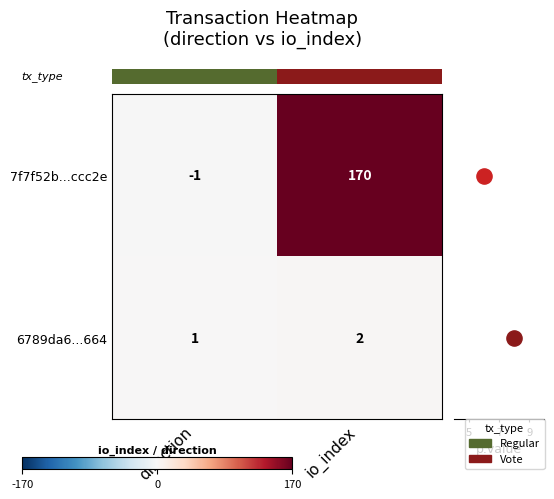

What is the spread (max minus min) of values at io_index?

168